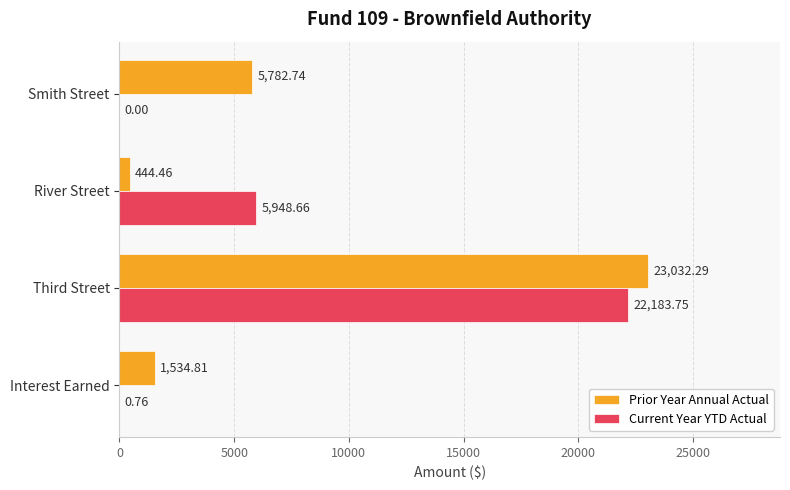

Which series changed the most between Interest Earned and Smith Street?

Prior Year Annual Actual